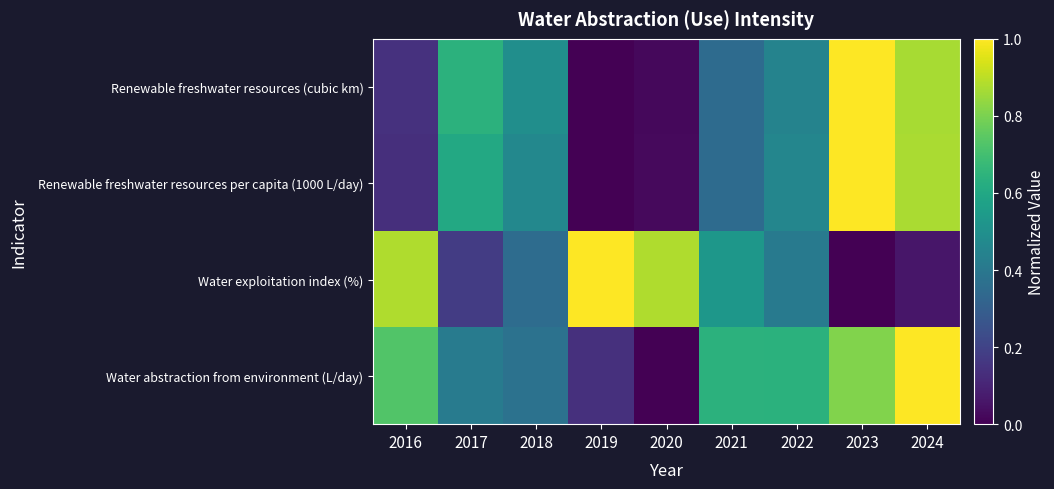

Between 2019 and 2022, which series saw the biggest shift?

Water exploitation index (%)